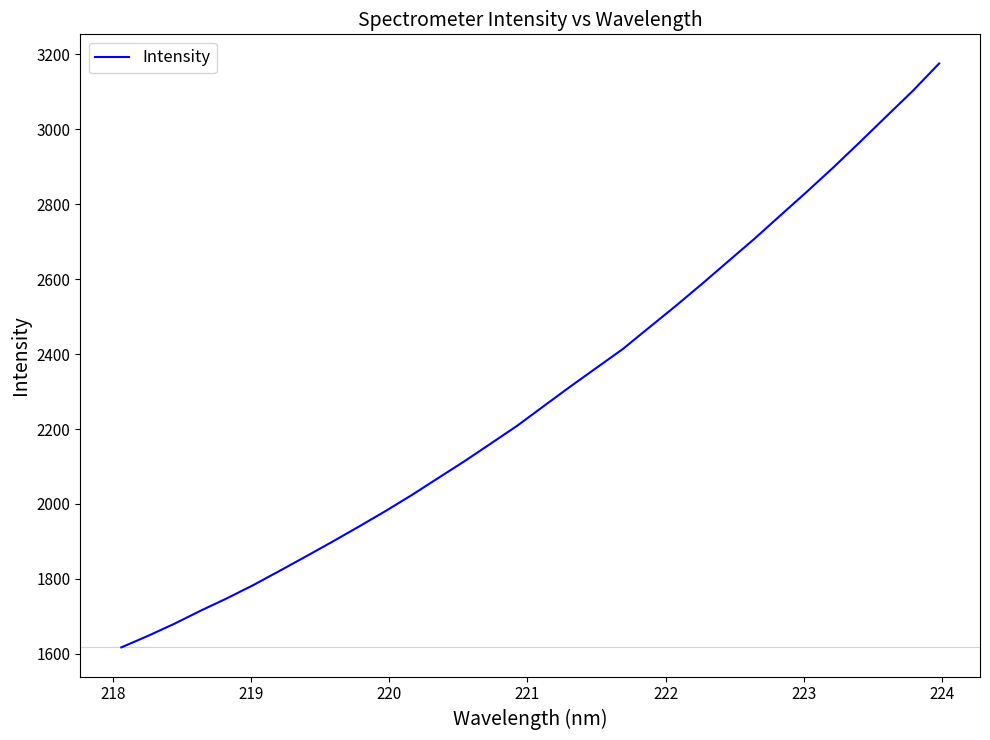

What is the difference between the maximum and minimum values?

1558.3